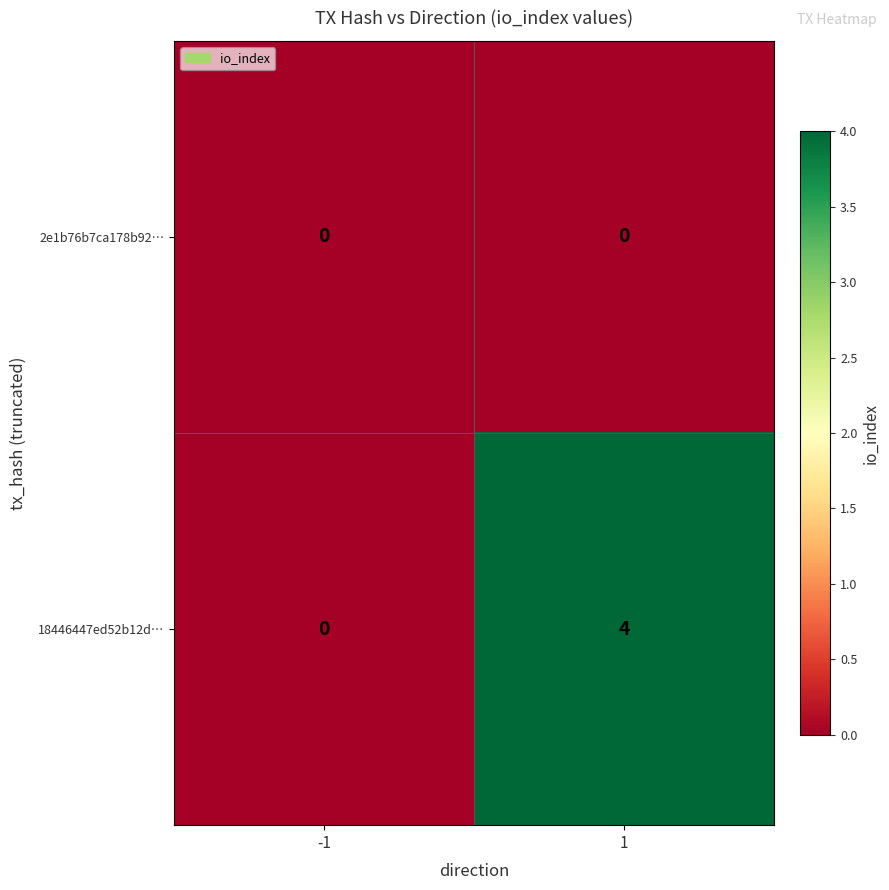

Which series has the widest spread of values?

18446447ed52b12d…